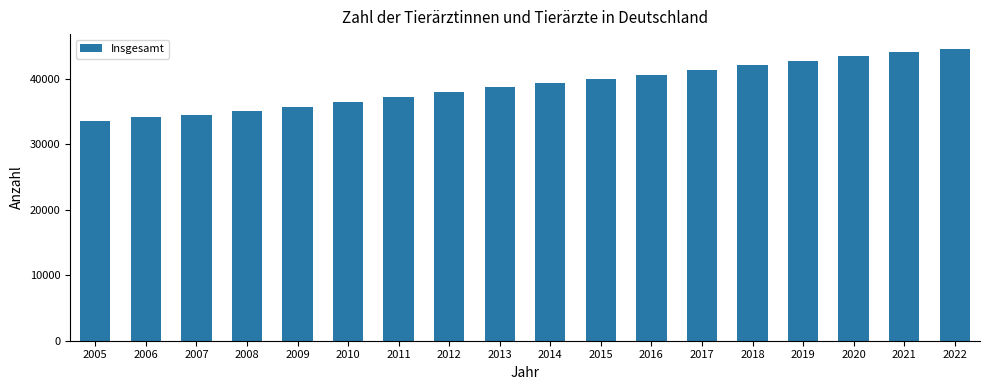

The chart shows a value of 35780 at 2009. True or false?

True